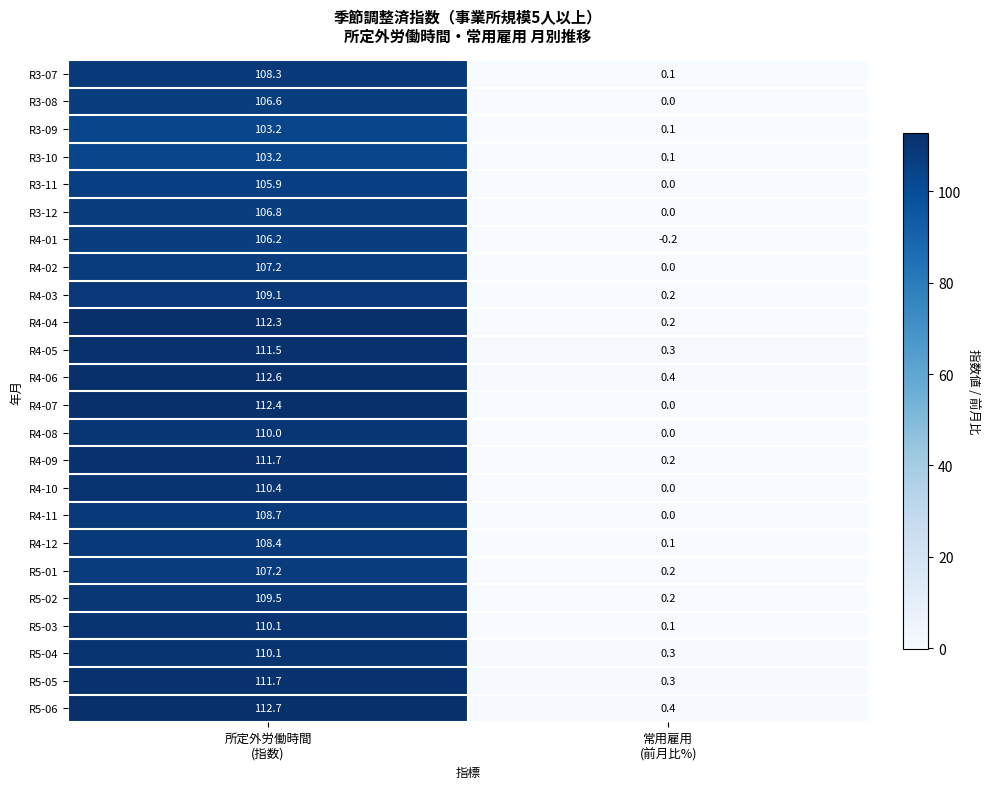

What is the sum of all R3-11 values?

105.9